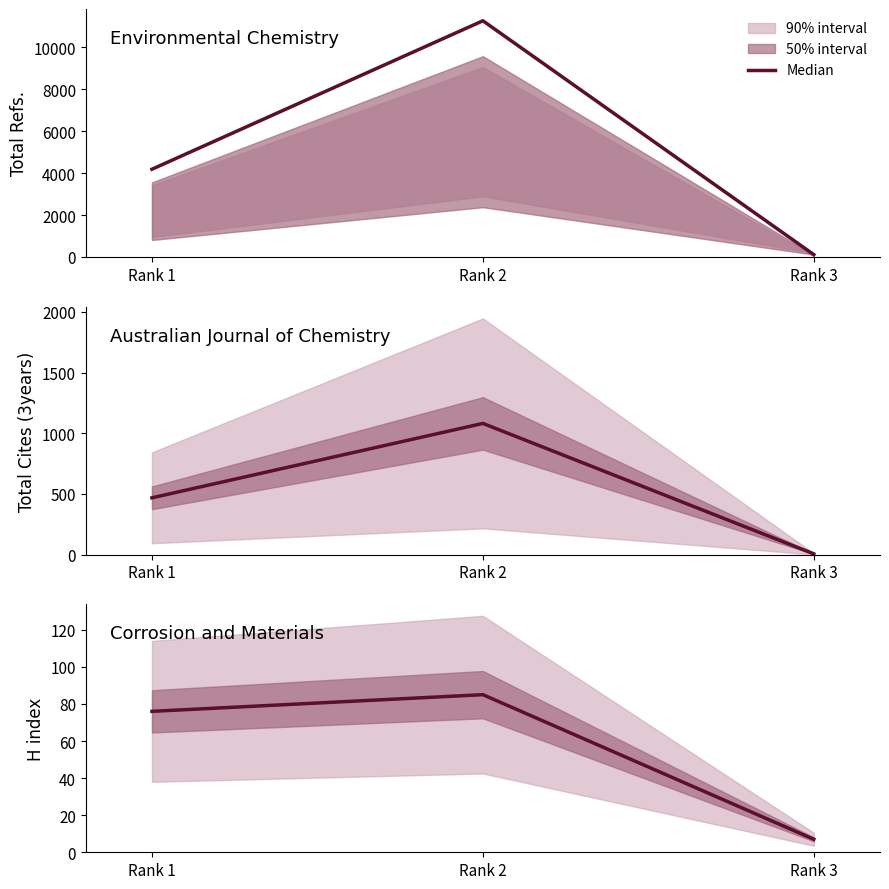

How many lines are shown in the chart?

1